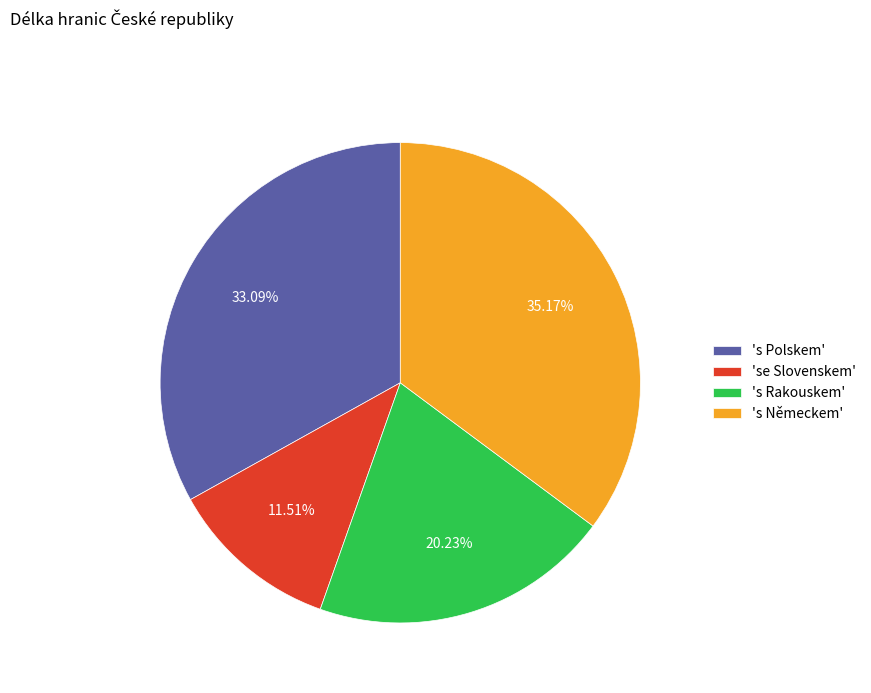

Which category has the biggest portion of the pie?

's Německem'